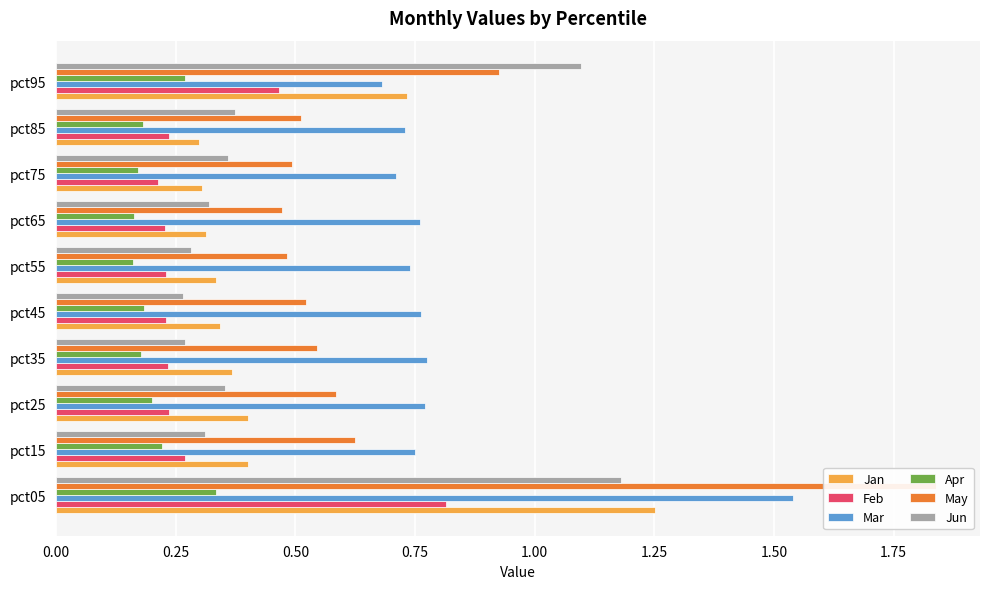

Which series has the widest spread of values?

May